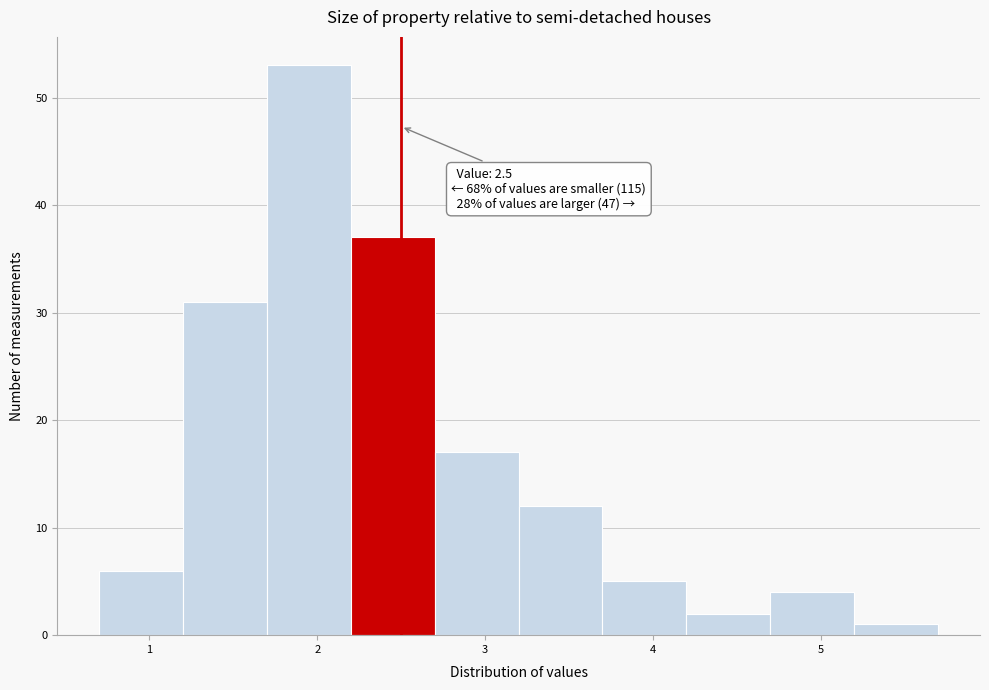

Over which range of the x-axis is the bar tallest?

1.7 to 2.2